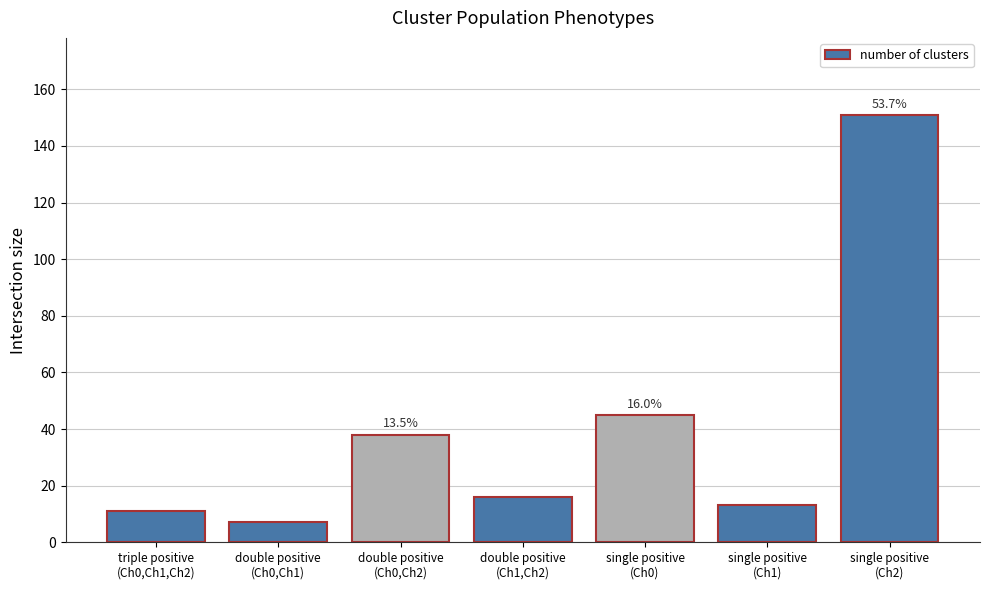

Reading left to right, what are all the values shown in this chart?

triple positive
(Ch0,Ch1,Ch2)=11	double positive
(Ch0,Ch1)=7	double positive
(Ch0,Ch2)=38	double positive
(Ch1,Ch2)=16	single positive
(Ch0)=45	single positive
(Ch1)=13	single positive
(Ch2)=151